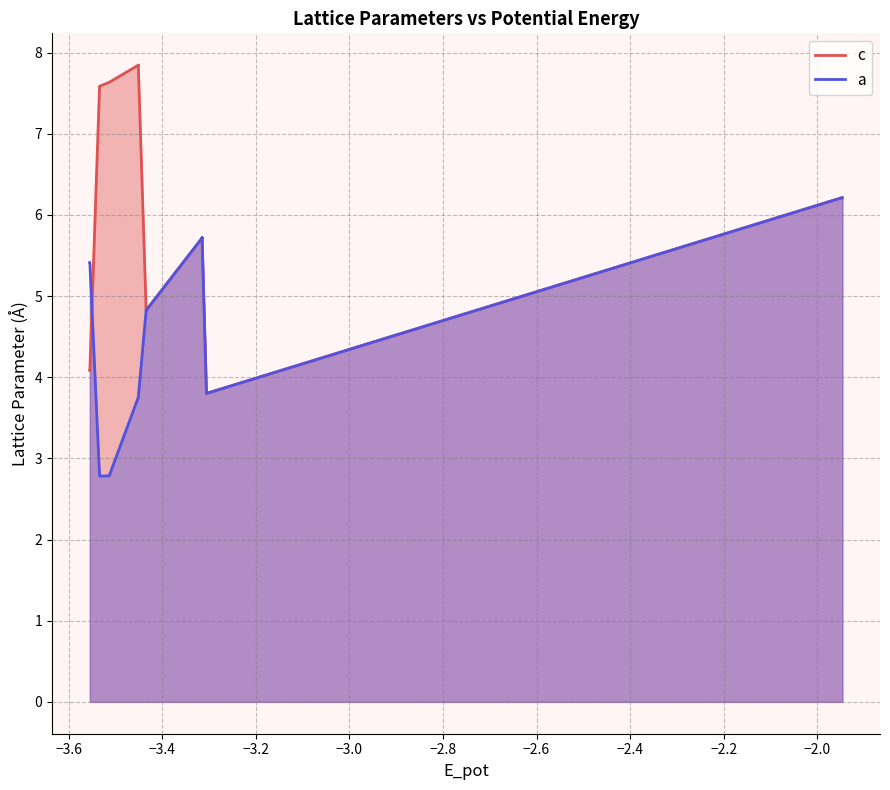

True or false: c and a cross at least once.

True